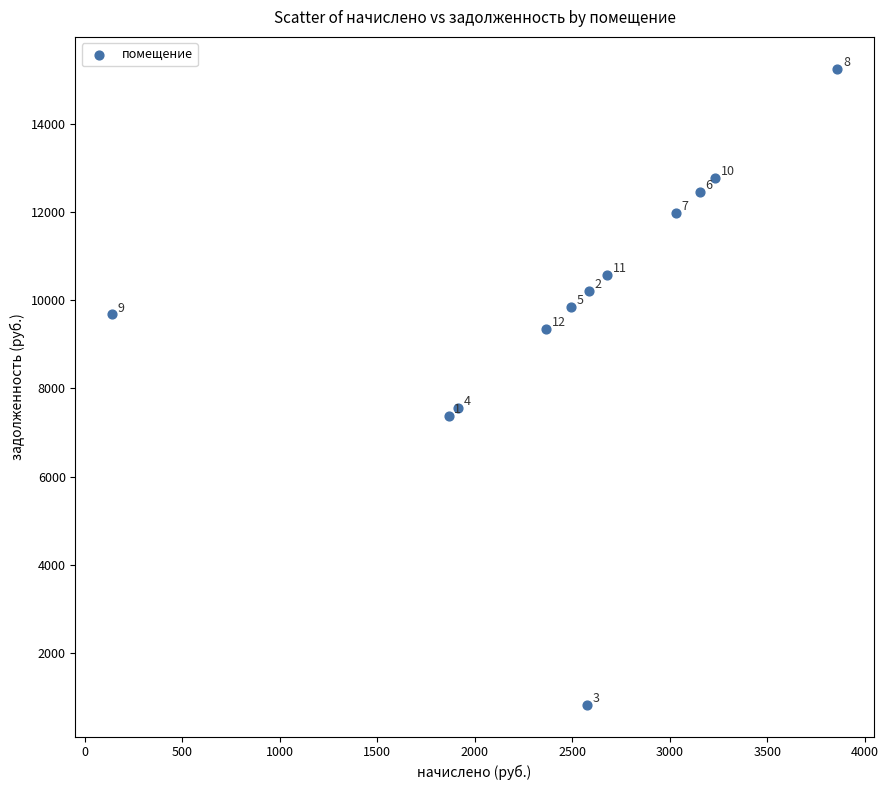

What Y value in the scatter plot is closest to 8040?

7564.8